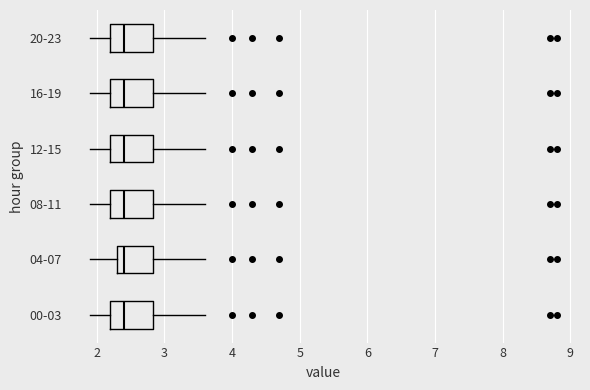

Reading bottom to top, read every box against the x-axis: the position of its median line, the range the box covers, and the ends of its whiskers. The values are not printed on the chart, so give them approximately, as read against the axis.

00-03: median 2.4, box 2.2 to 2.8, whiskers 1.9 to 3.6
04-07: median 2.4, box 2.3 to 2.8, whiskers 1.9 to 3.6
08-11: median 2.4, box 2.2 to 2.8, whiskers 1.9 to 3.6
12-15: median 2.4, box 2.2 to 2.8, whiskers 1.9 to 3.6
16-19: median 2.4, box 2.2 to 2.8, whiskers 1.9 to 3.6
20-23: median 2.4, box 2.2 to 2.8, whiskers 1.9 to 3.6